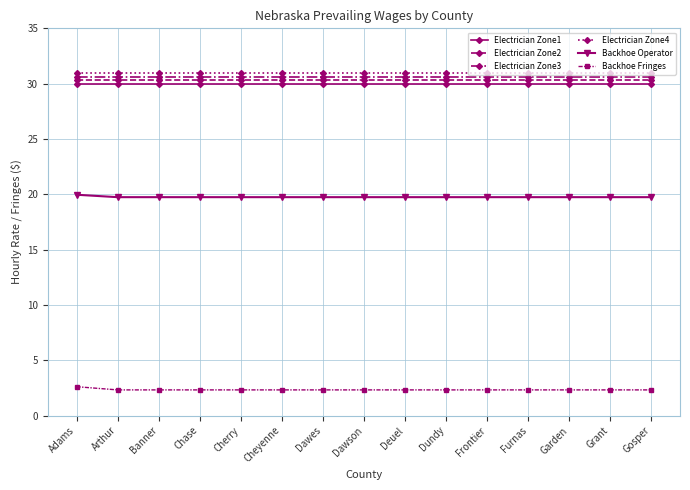

Is it true that Electrician Zone2 equals 30.3 at Adams?

True